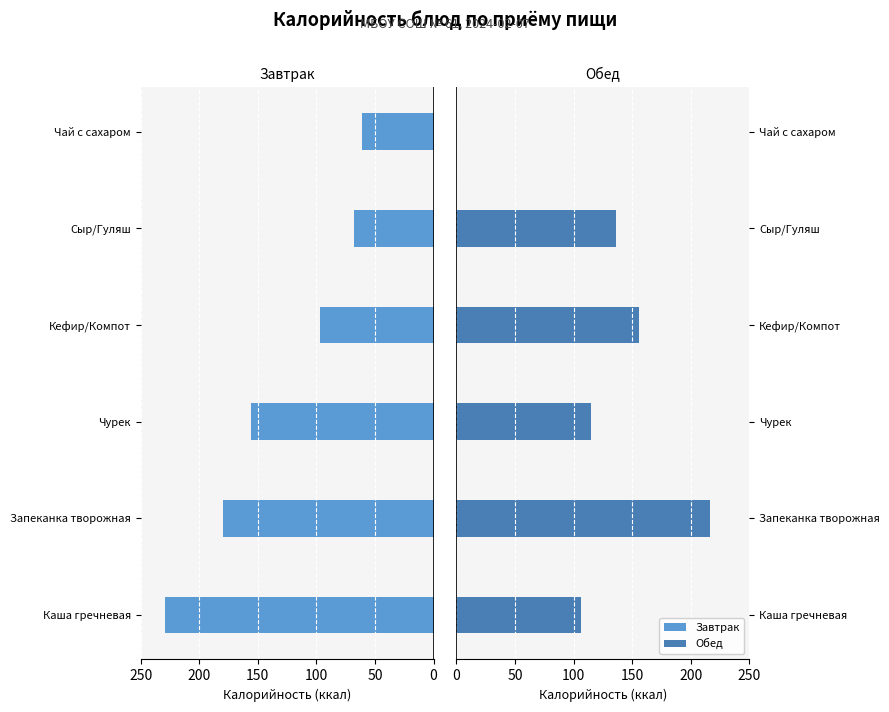

Count the number of categories in the chart.

6